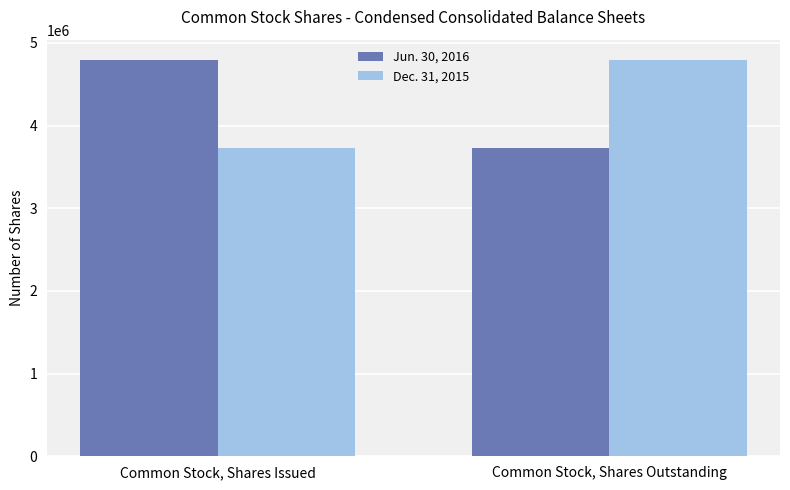

What is the greatest value displayed?

4799906